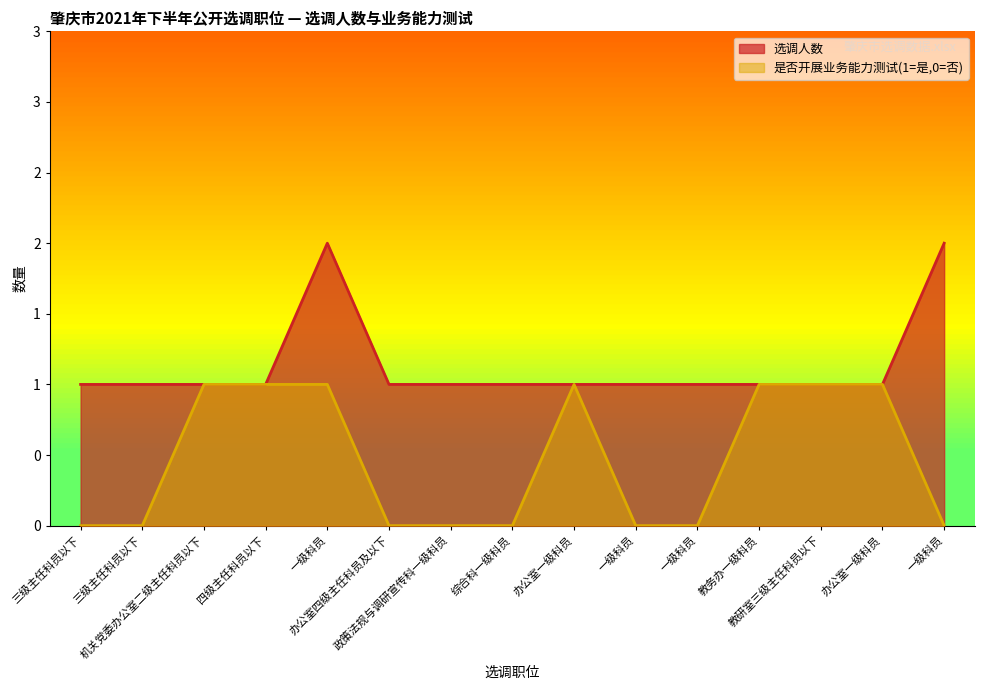

At which category is the sum across all series the highest?

一级科员